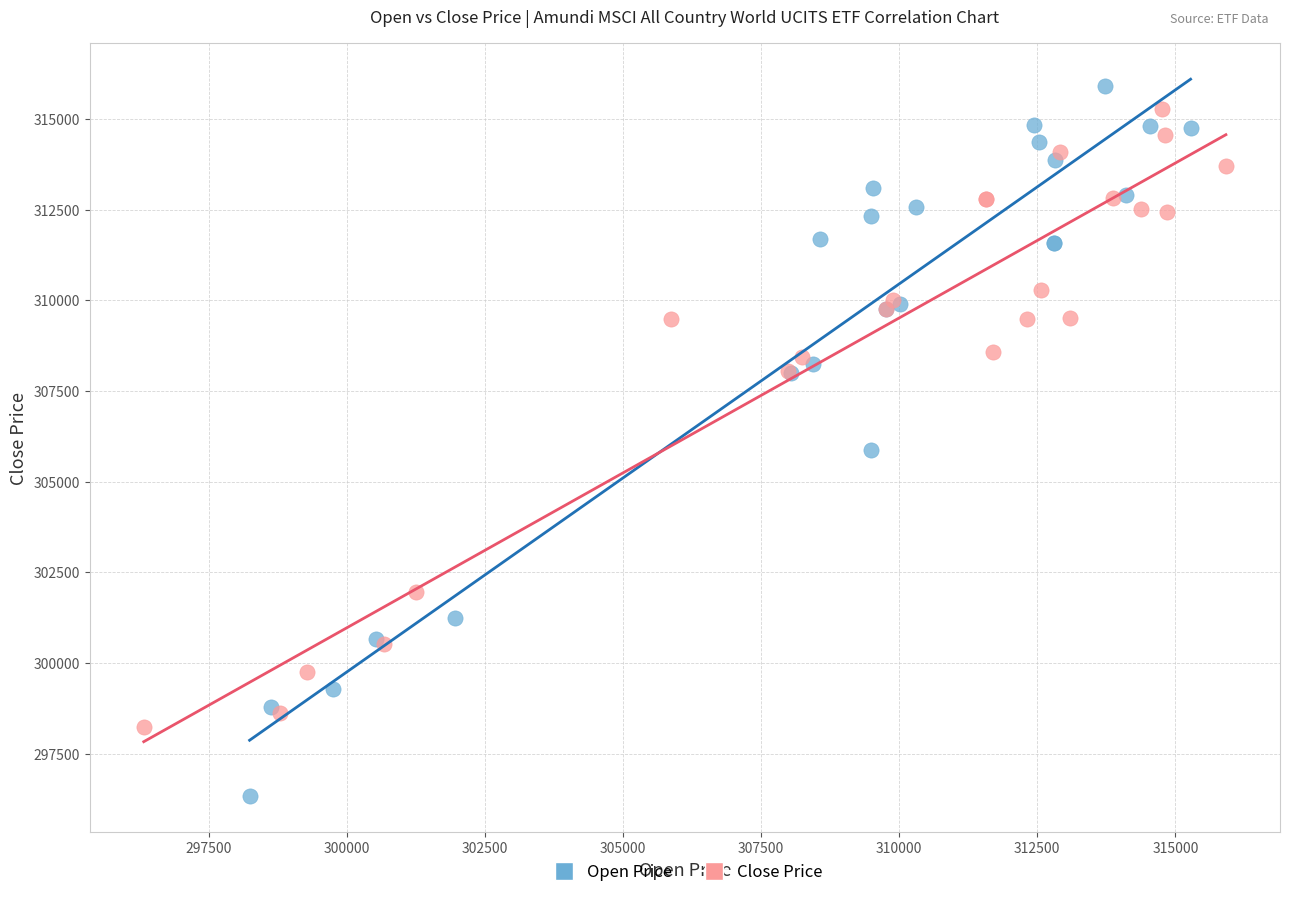

Which series reaches the minimum Y coordinate?

Open Price